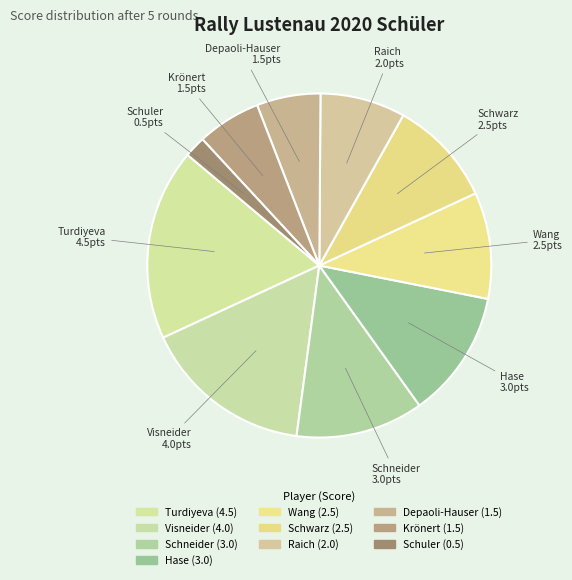

Count the number of slices in the pie.

10